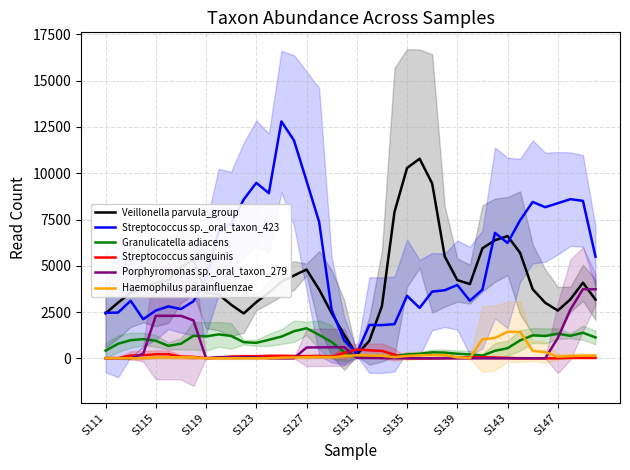

Is it true that Granulicatella adiacens equals 480.4 at S127?

False